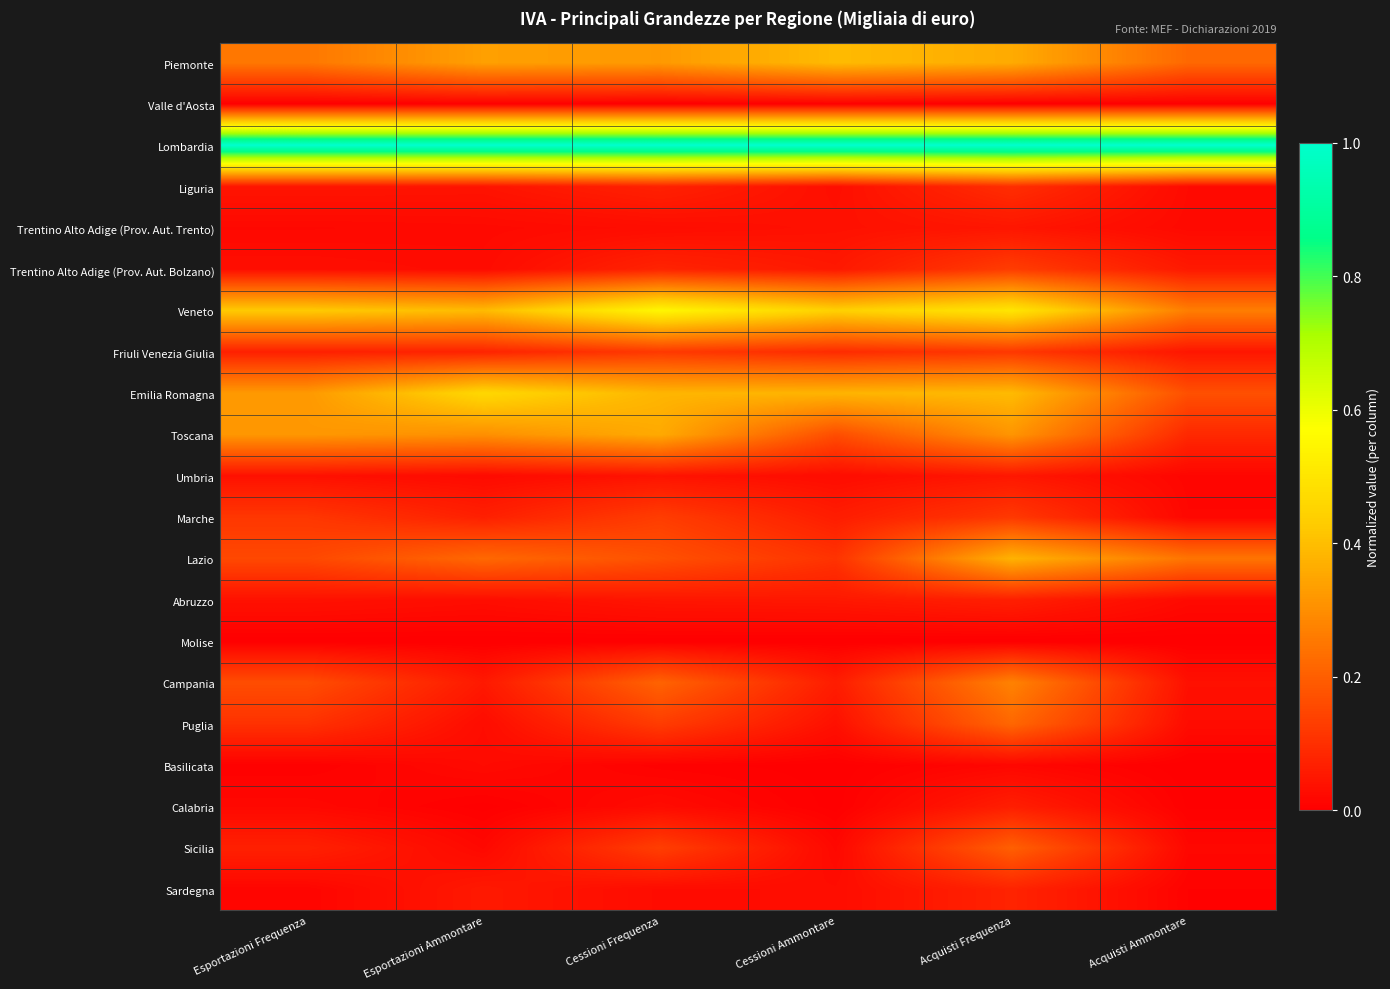

Rank the series by their maximum value, from lowest to highest.

Molise, Valle d'Aosta, Basilicata, Trentino Alto Adige (Prov. Aut. Trento), Umbria, Calabria, Abruzzo, Sardegna, Liguria, Friuli Venezia Giulia, Trentino Alto Adige (Prov. Aut. Bolzano), Marche, Sicilia, Puglia, Campania, Toscana, Lazio, Piemonte, Emilia Romagna, Veneto, Lombardia